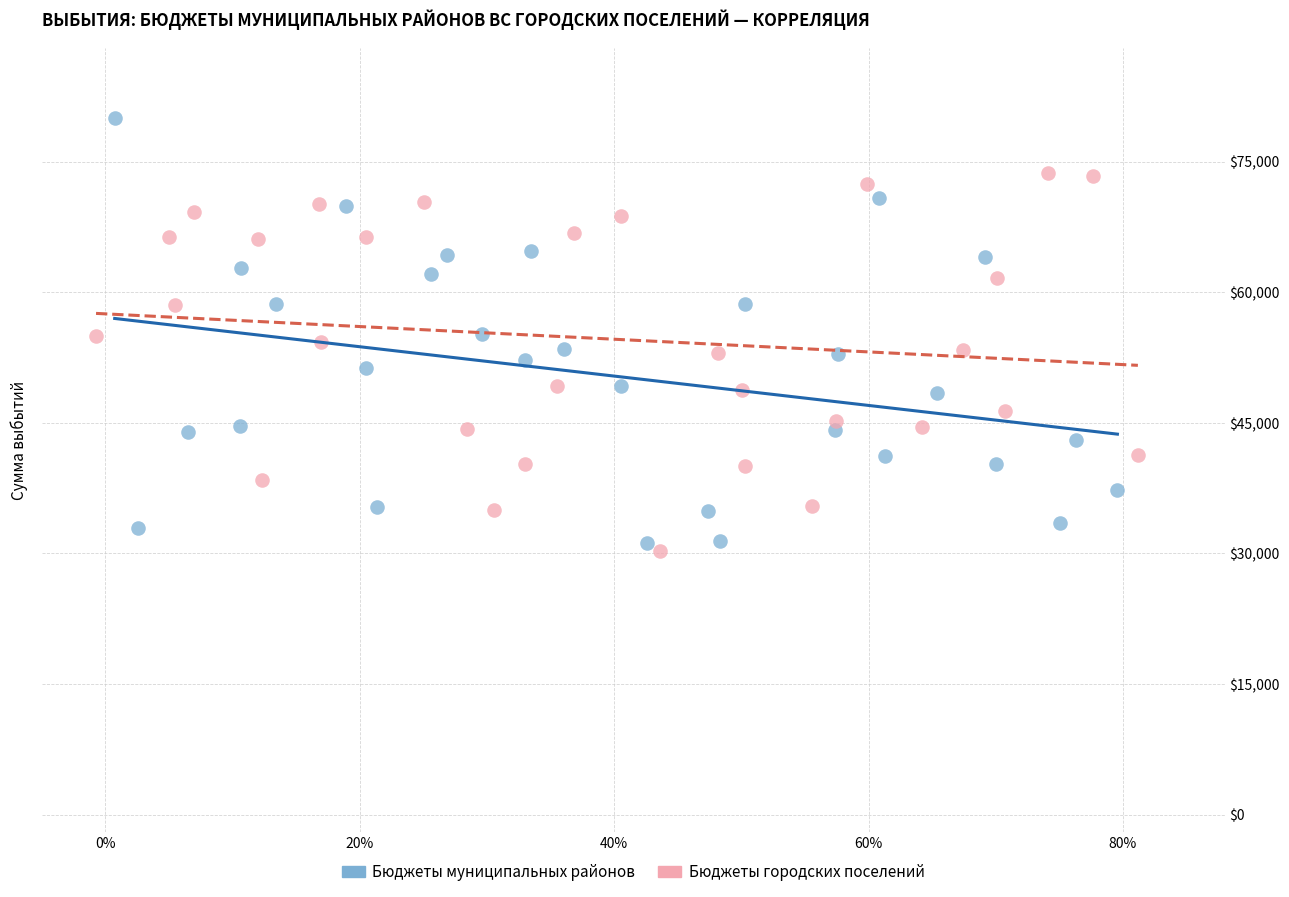

Which series has the largest Y range (max minus min)?

Бюджеты муниципальных районов